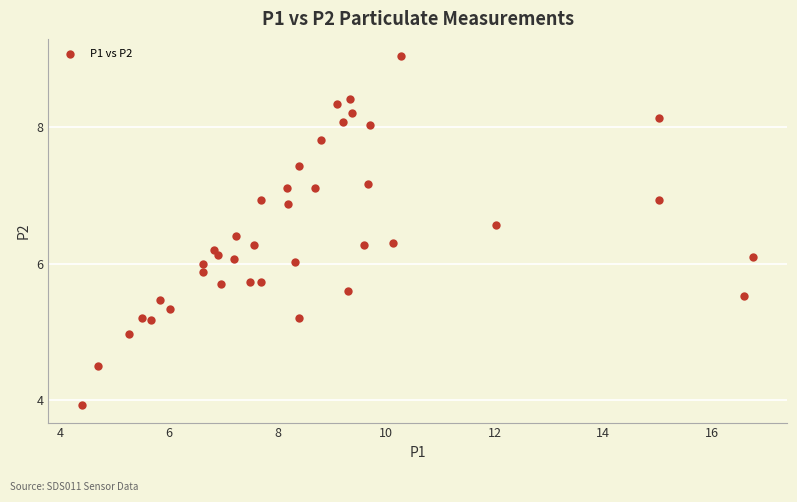

What is the range of X values (max minus min)?

12.4